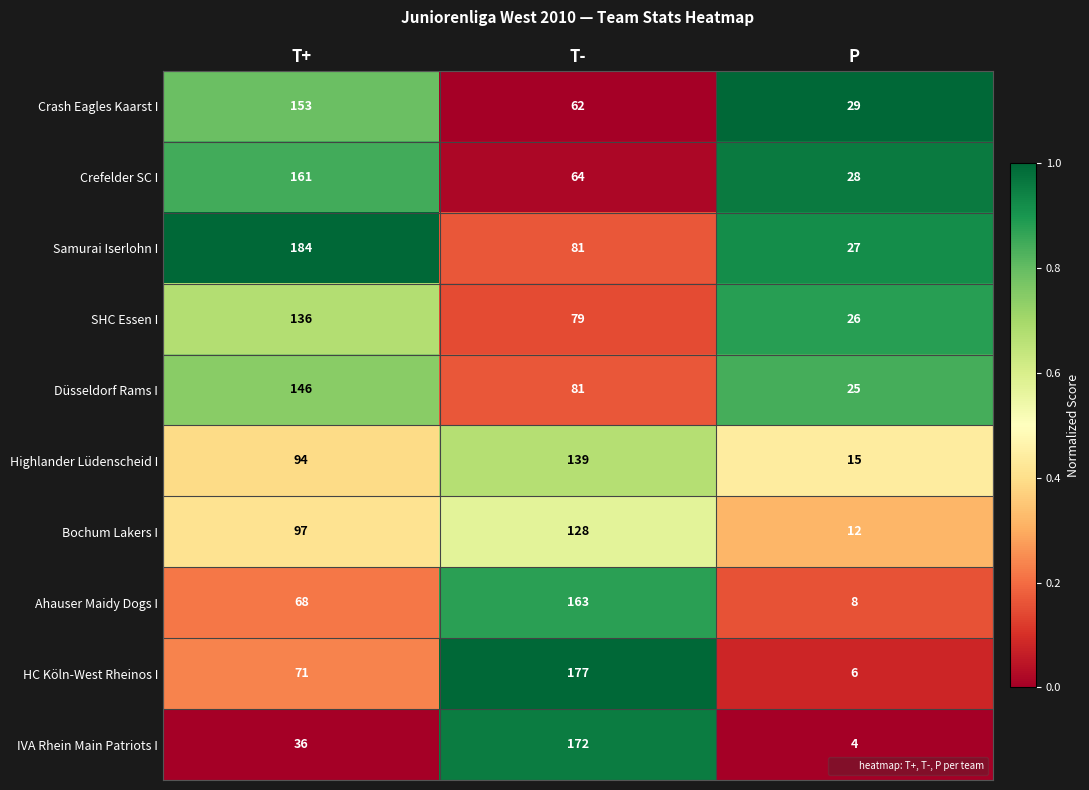

What is the average value of the Bochum Lakers I series?

79